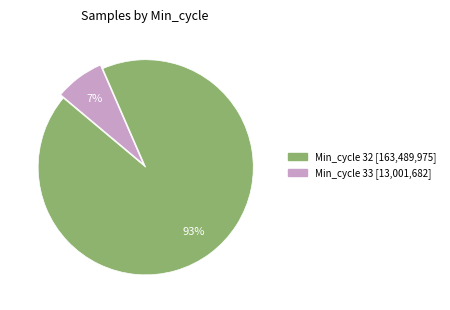

How many segments does this pie chart have?

2